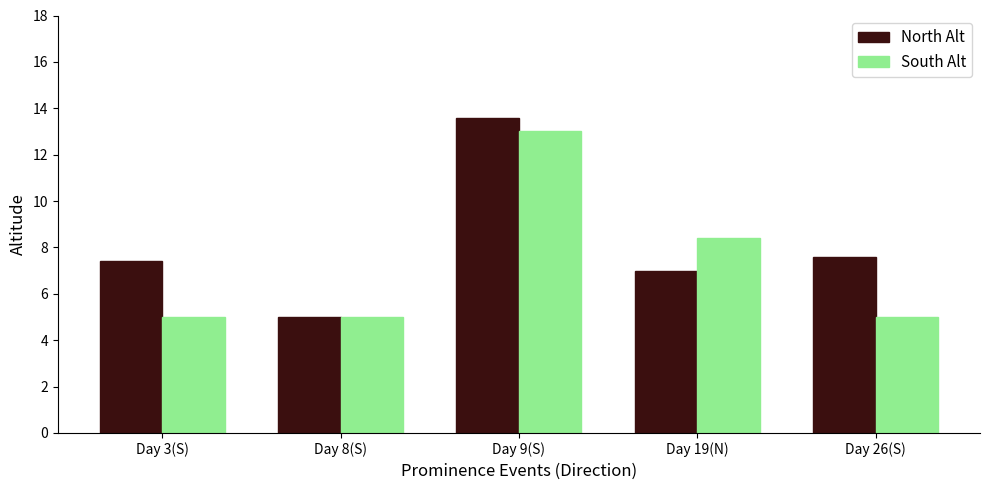

Does the chart contain any negative values?

No